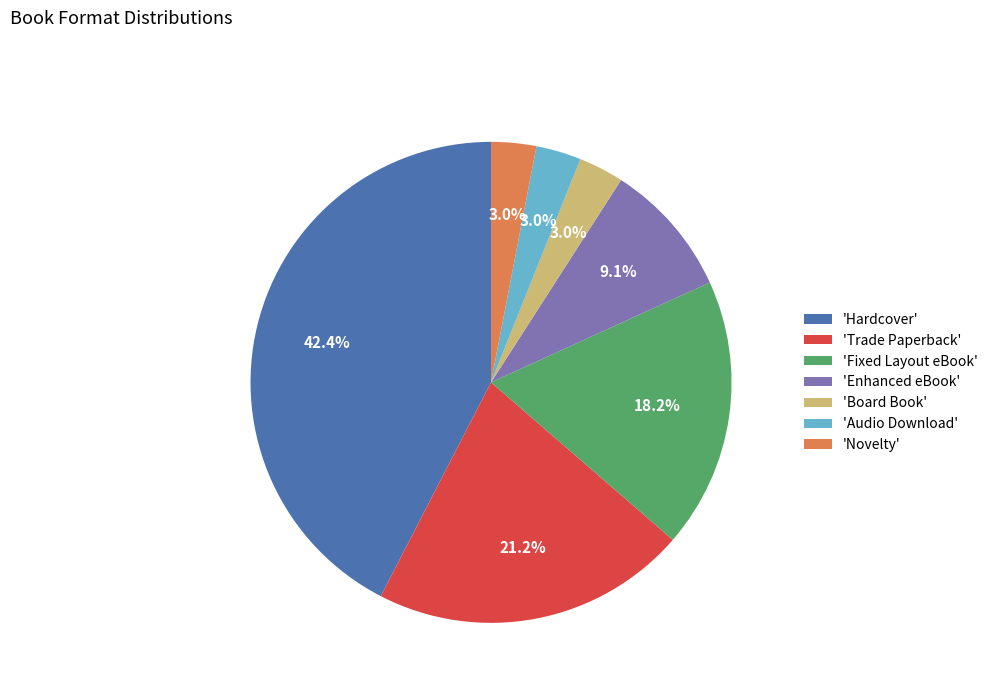

Which has a higher value, 'Trade Paperback' or 'Hardcover'?

'Hardcover'